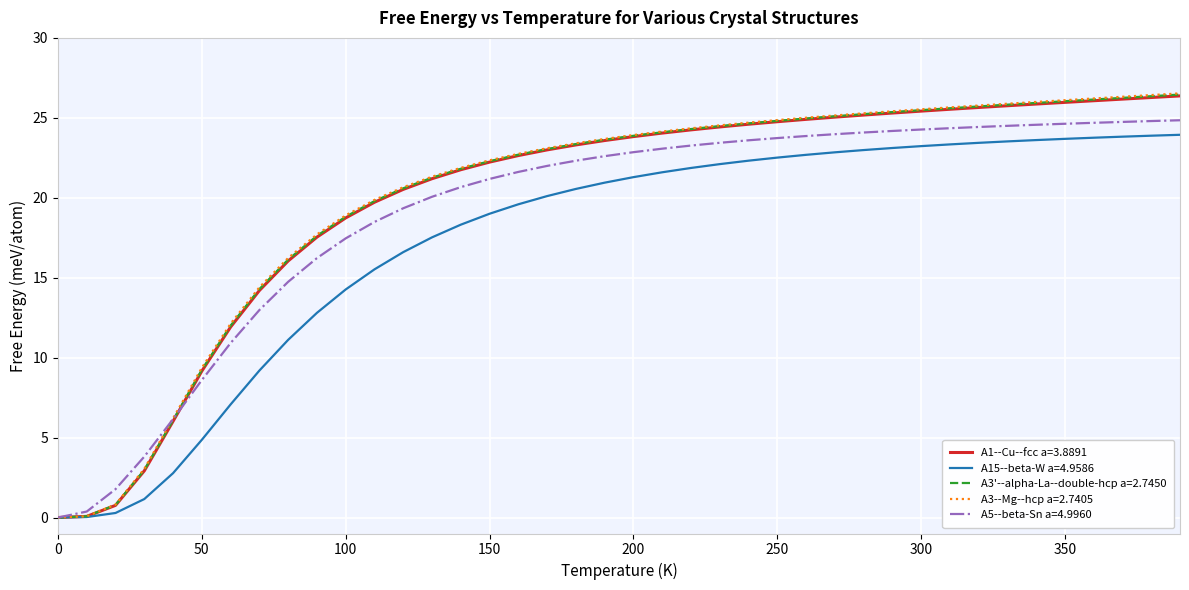

Which series has the largest range (max minus min)?

A3--Mg--hcp a=2.7405